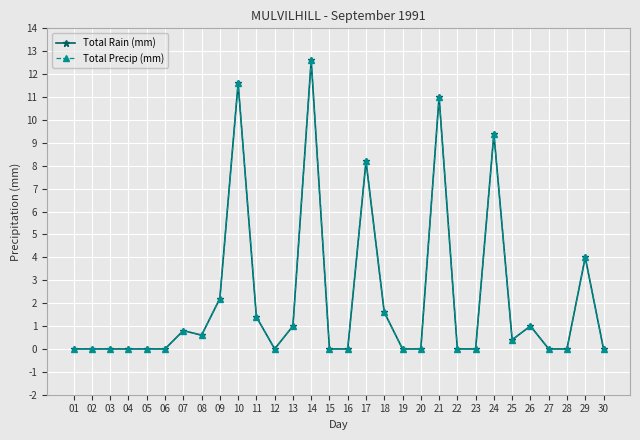

Which label corresponds to the smallest value in the chart?

01